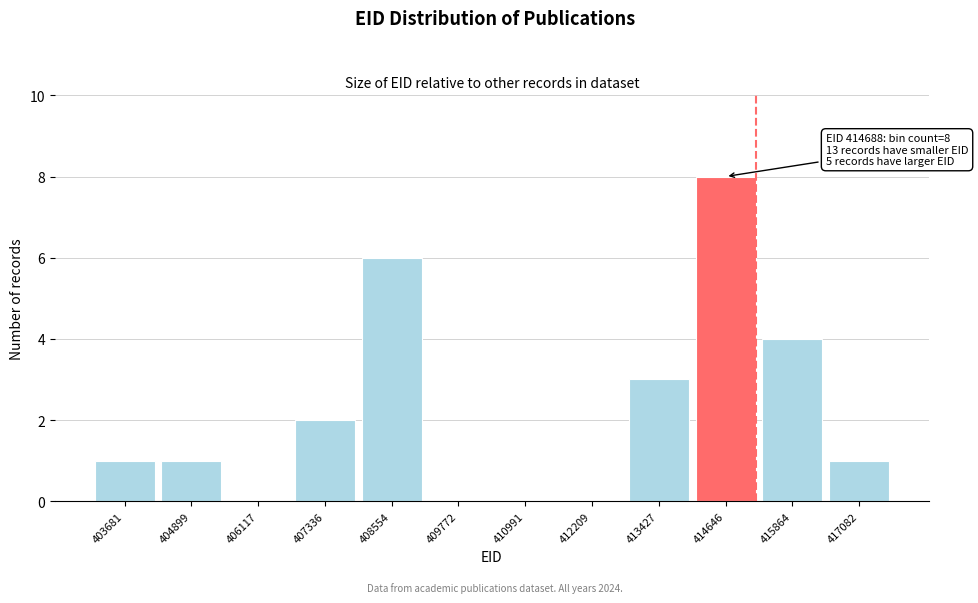

Reading right to left, what are all the values shown in this chart?

417082=1	415864=4	414646=8	413427=3	412209=0	410991=0	409772=0	408554=6	407336=2	406117=0	404899=1	403681=1